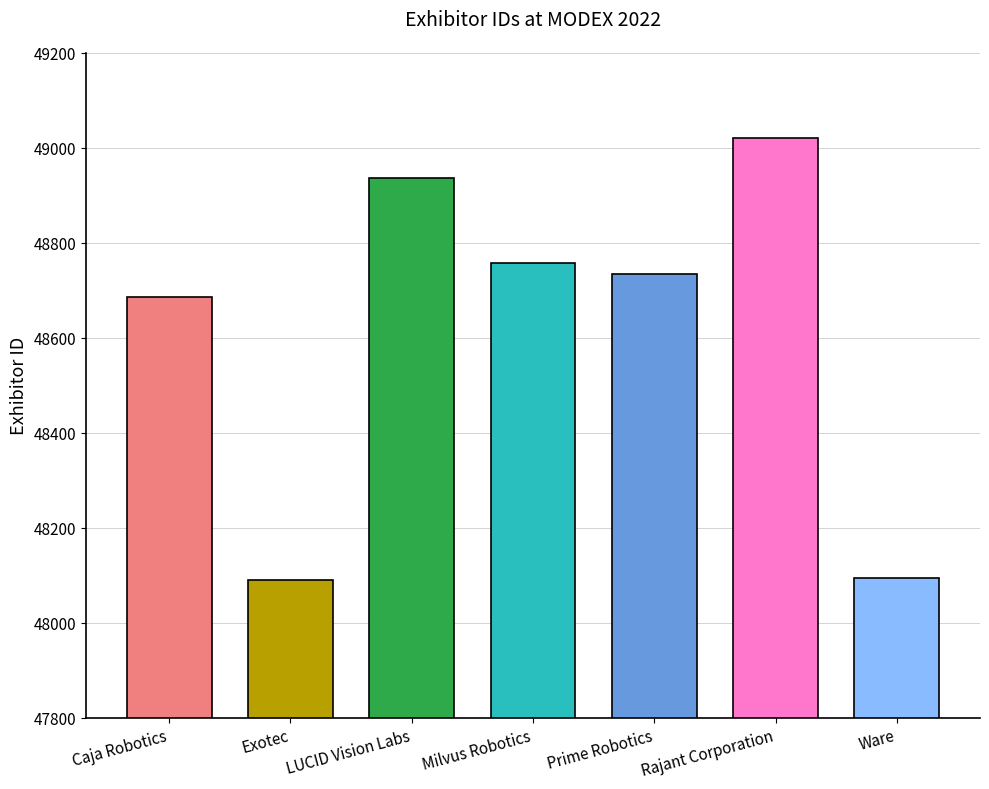

Does the chart contain stacked bars?

No